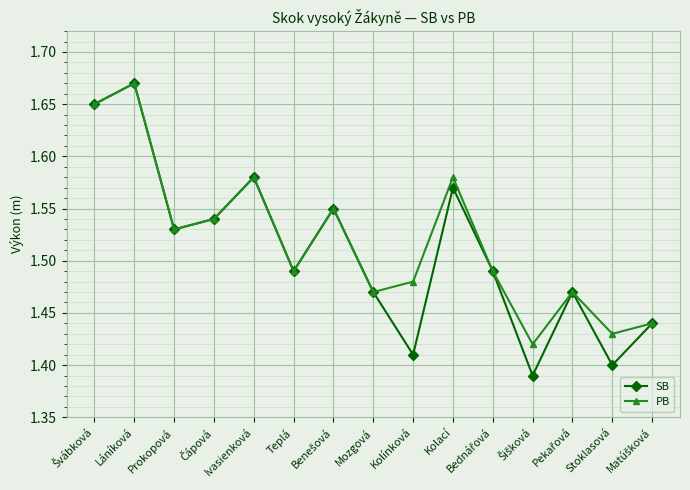

Rank the series at Stoklasová from highest to lowest value.

PB, SB